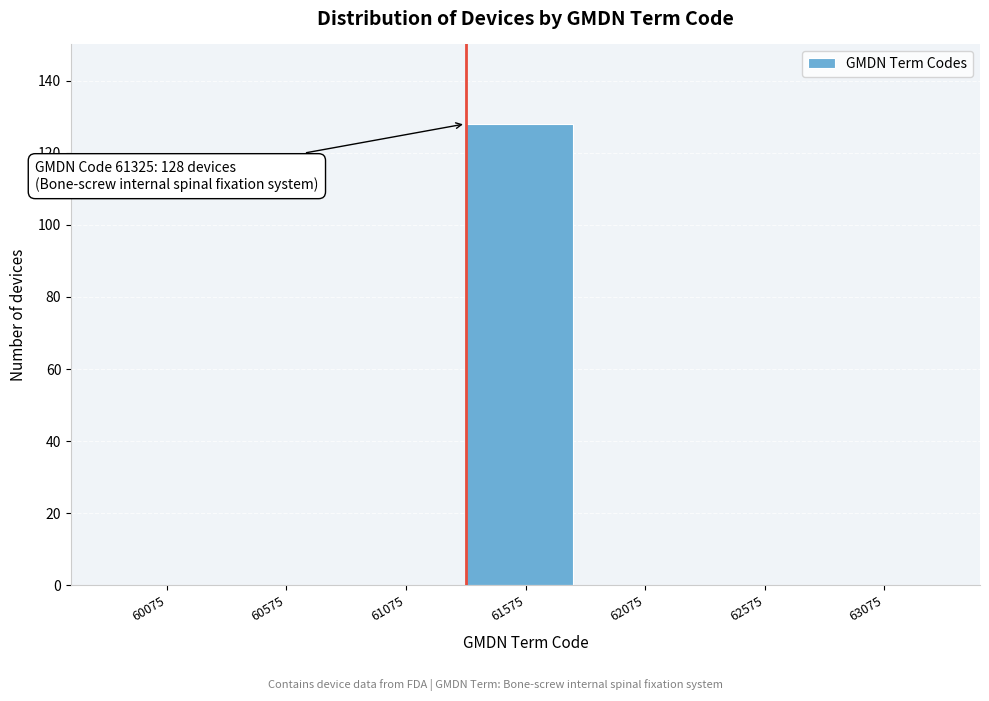

Reading left to right, extract all data points from this chart.

60075=0	60575=0	61075=0	61575=128	62075=0	62575=0	63075=0